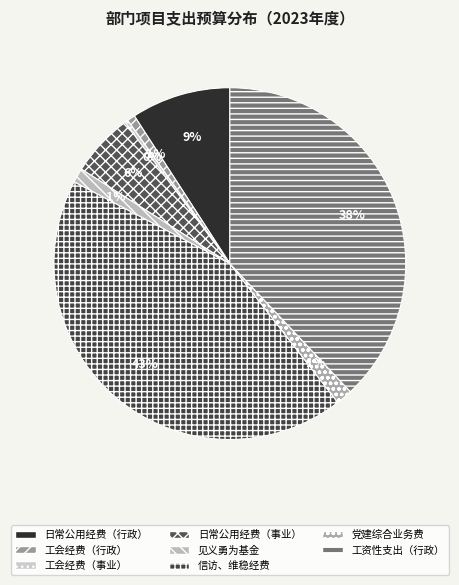

Does 信访、维稳经费 represent more than half of the total?

No